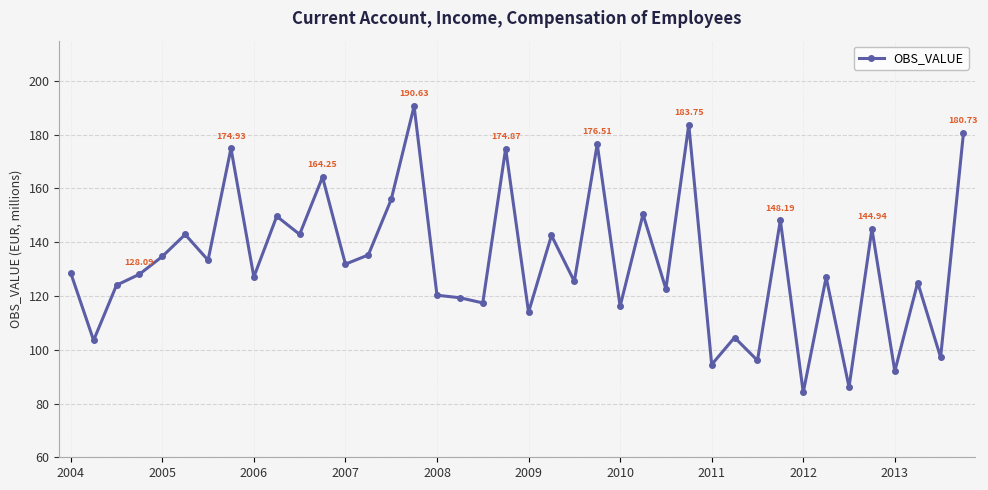

What is the difference between the maximum and second lowest values?

104.5